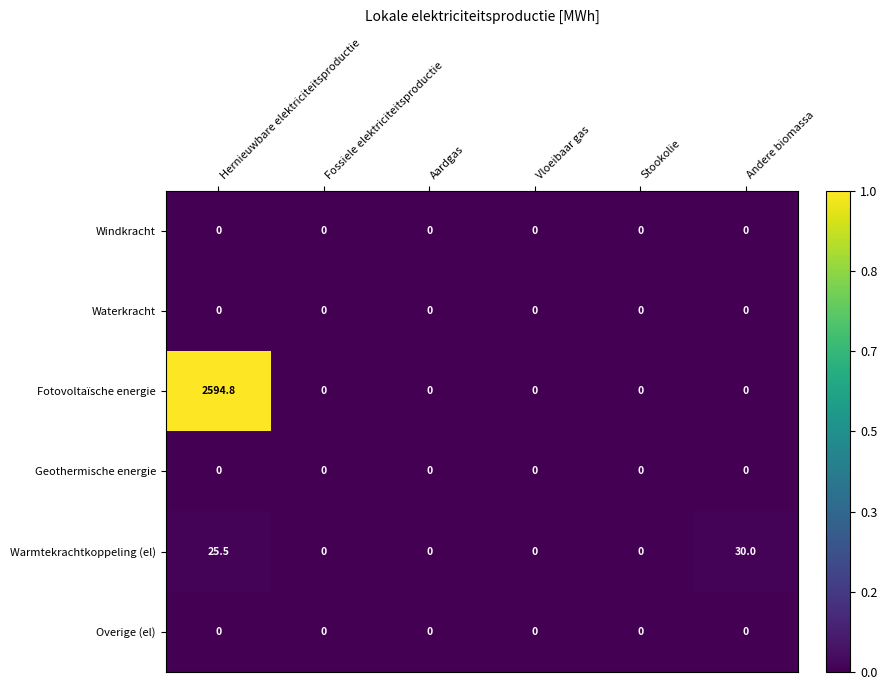

What is the greatest value displayed?

2594.8